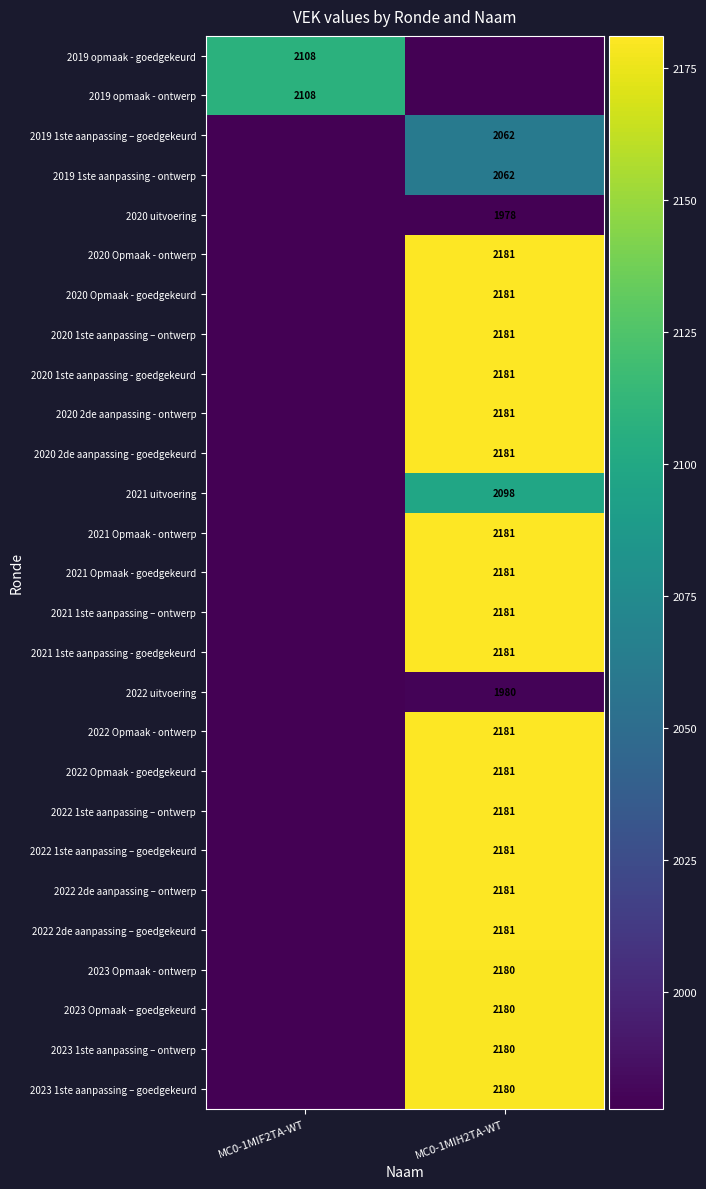

Is it true that 2023 Opmaak – goedgekeurd equals 3323 at MC0-1MIH2TA-WT?

False